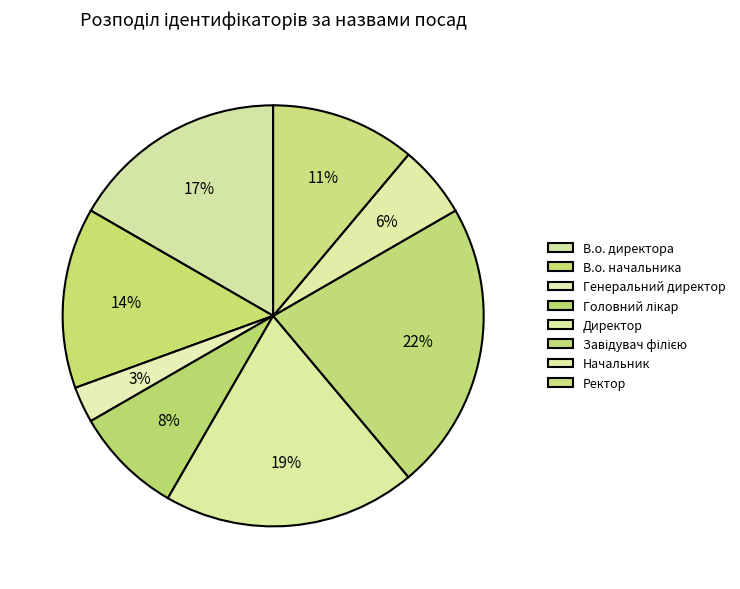

To the nearest percent, what is the difference between the В.о. директора and Завідувач філією slice percentages?

6%